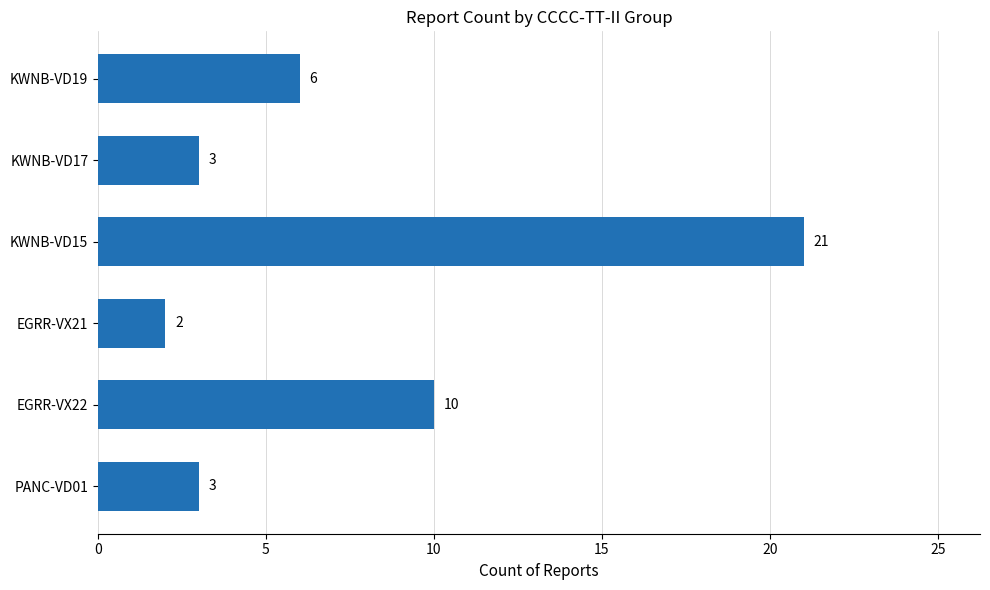

Which category has the lowest value across all series?

EGRR-VX21